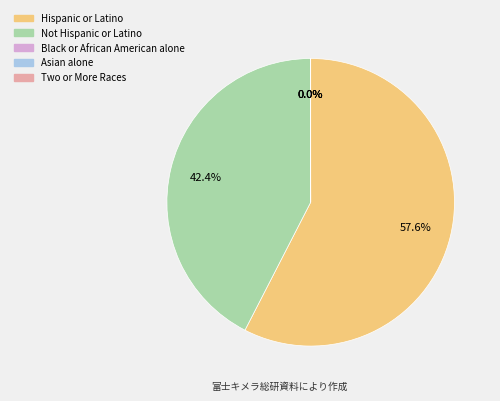

Which category accounts for the majority?

Hispanic or Latino